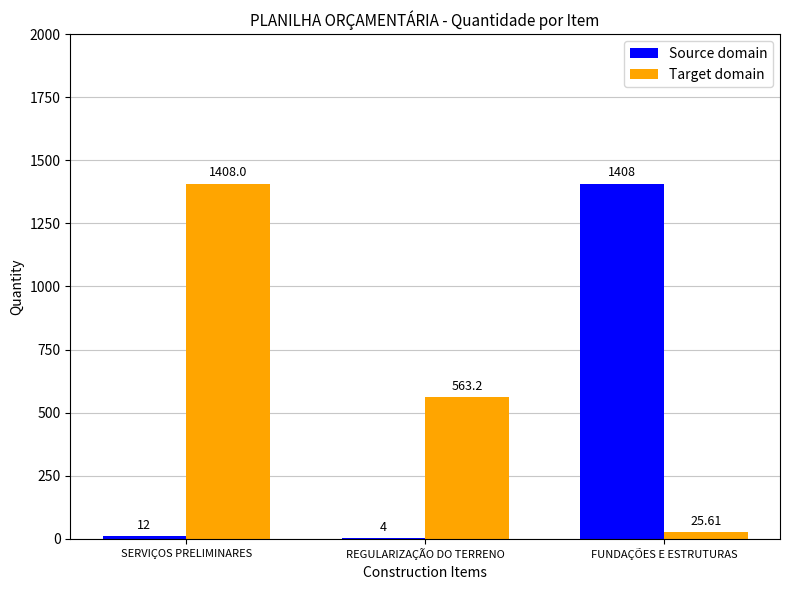

At which label does Target domain reach its peak?

SERVIÇOS PRELIMINARES